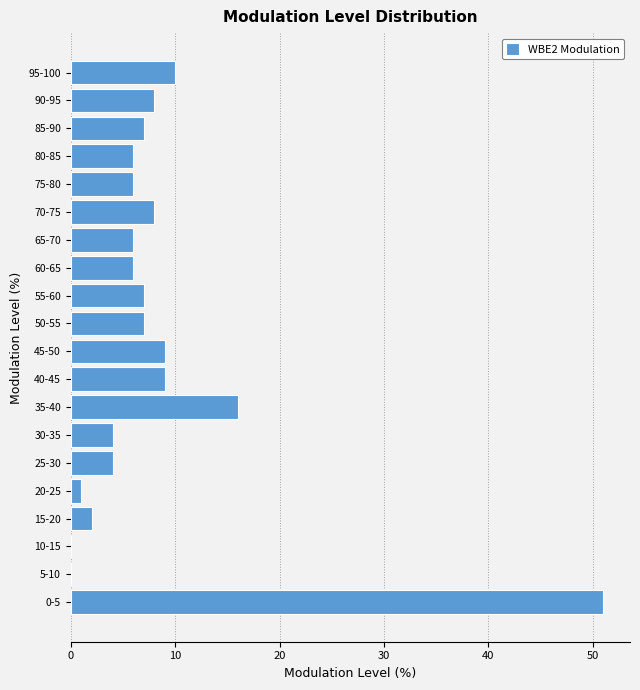

Reading top to bottom, list all the values displayed in this chart.

95-100=10	90-95=8	85-90=7	80-85=6	75-80=6	70-75=8	65-70=6	60-65=6	55-60=7	50-55=7	45-50=9	40-45=9	35-40=16	30-35=4	25-30=4	20-25=1	15-20=2	10-15=0	5-10=0	0-5=51